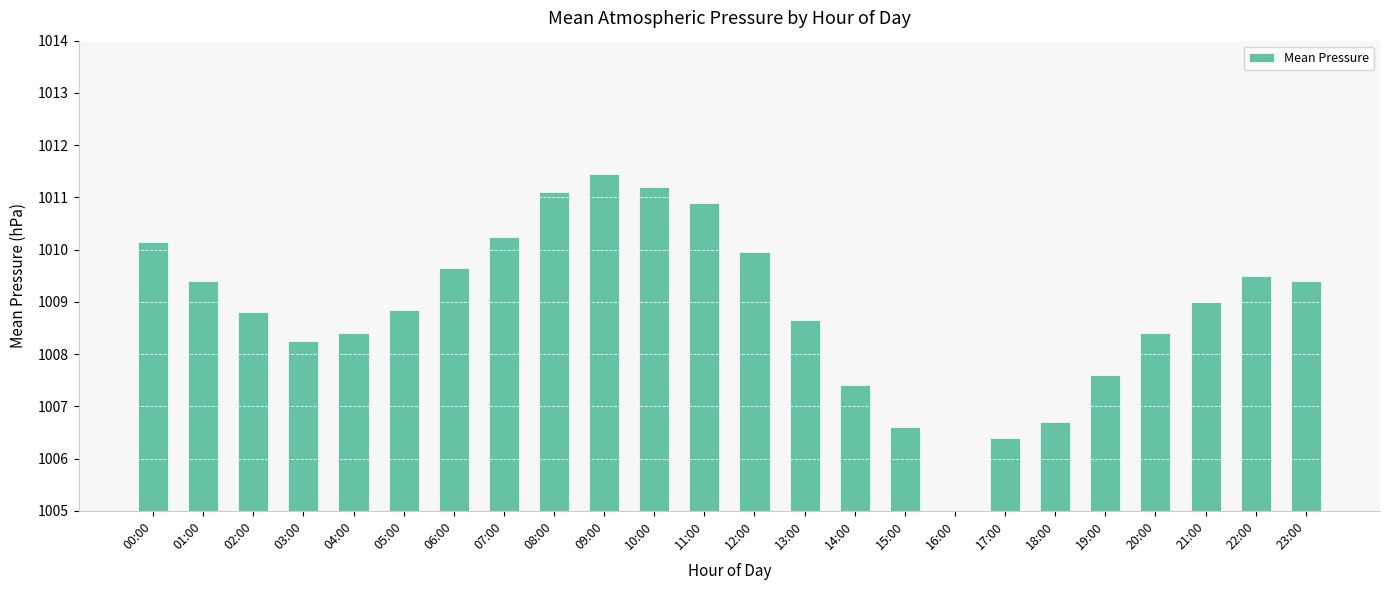

The chart shows a value of 1010.9 at 11:00. True or false?

True